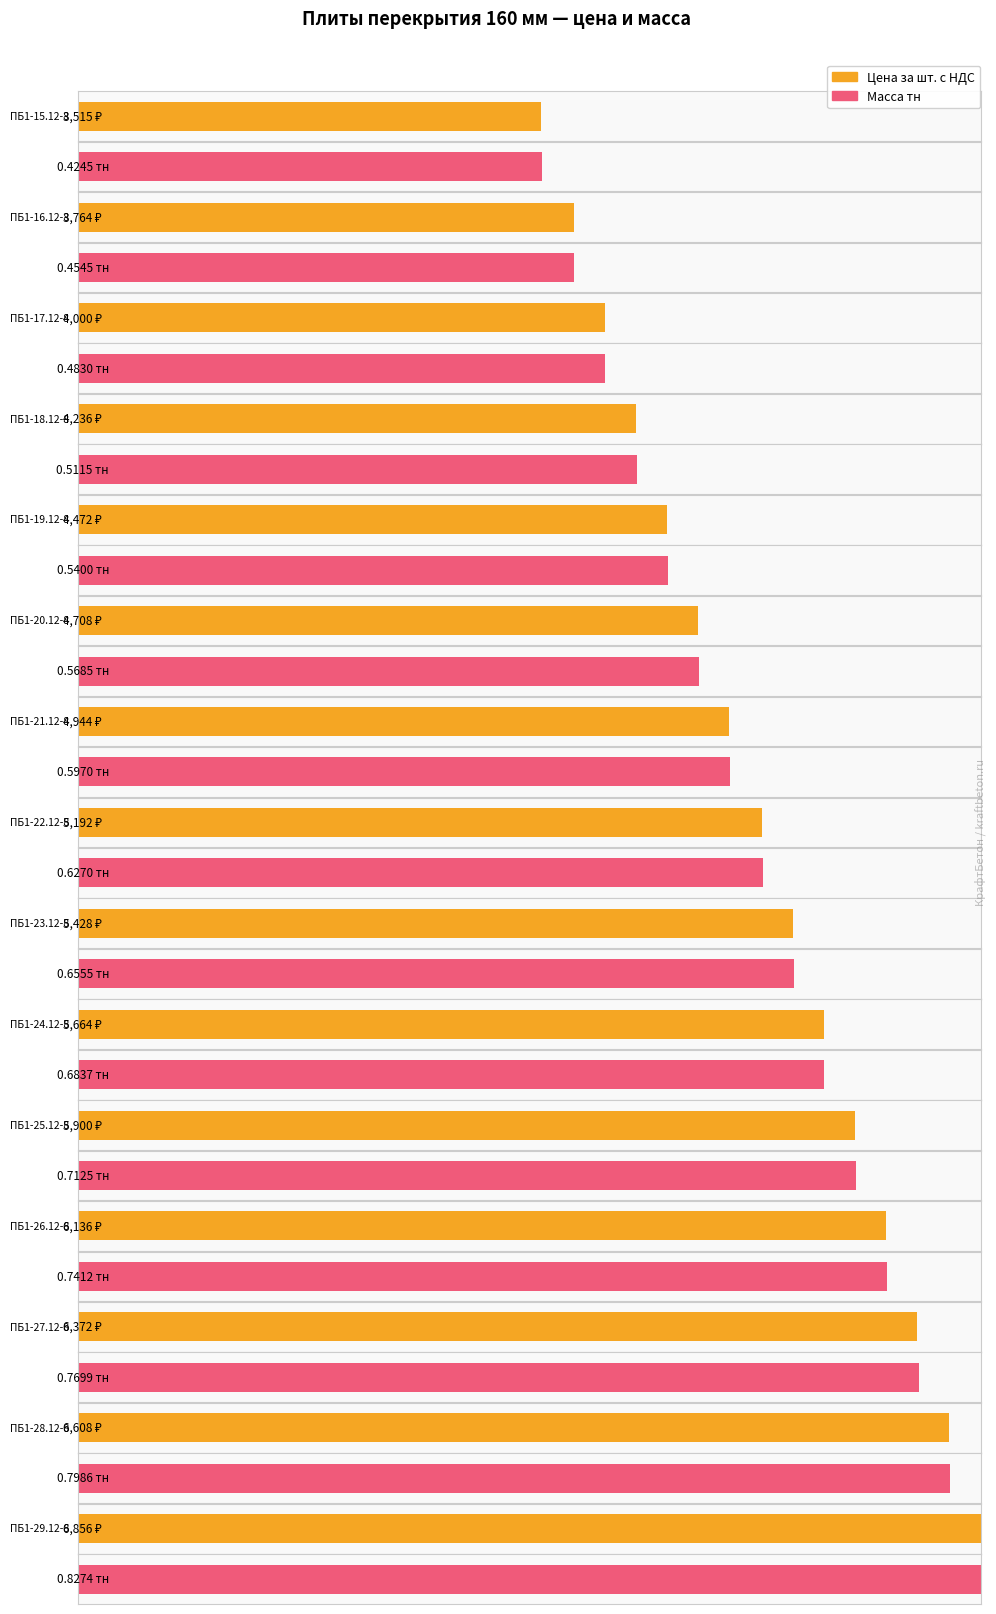

What is the sum of the Цена за шт. с НДС values at ПБ1-23.12-8 and ПБ1-28.12-8?

12036.0